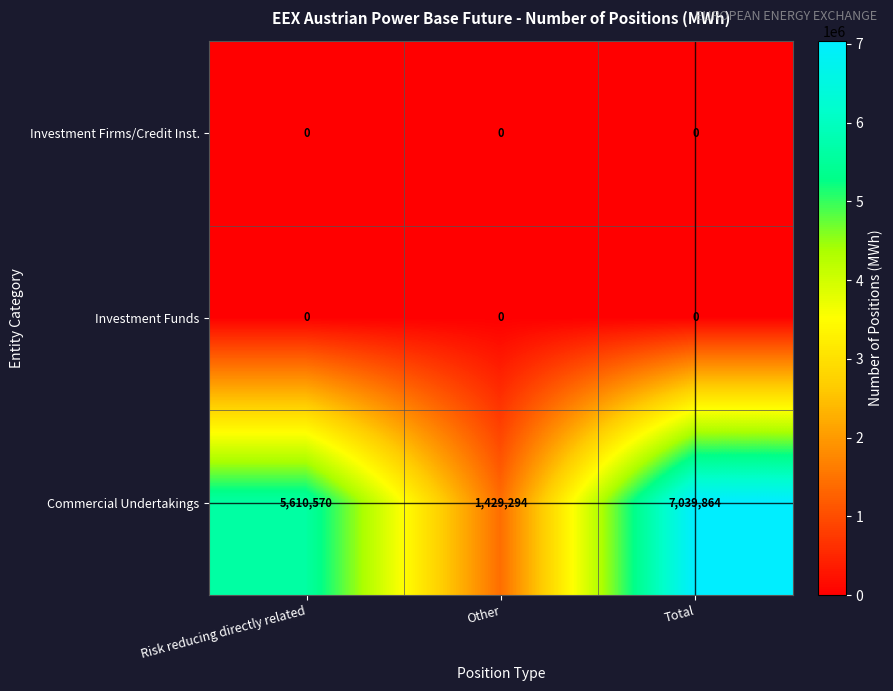

At which category is the sum across all series the highest?

Total